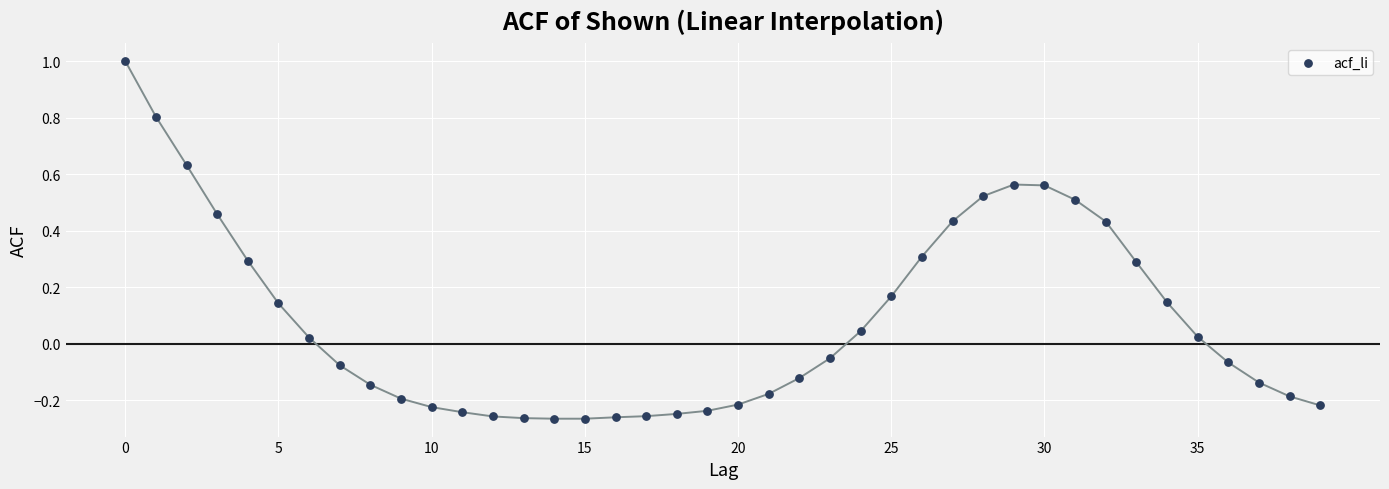

What is the range of Y values (max minus min)?

1.3